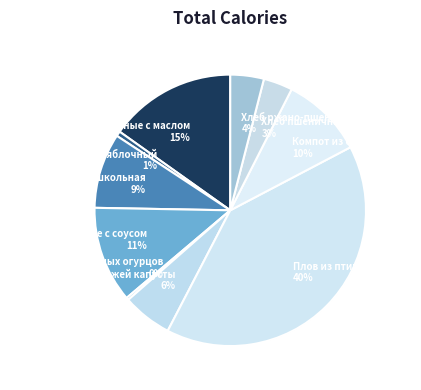

Do Рожки отварные с маслом and Компот из сухофруктов together represent more than half of the pie?

No